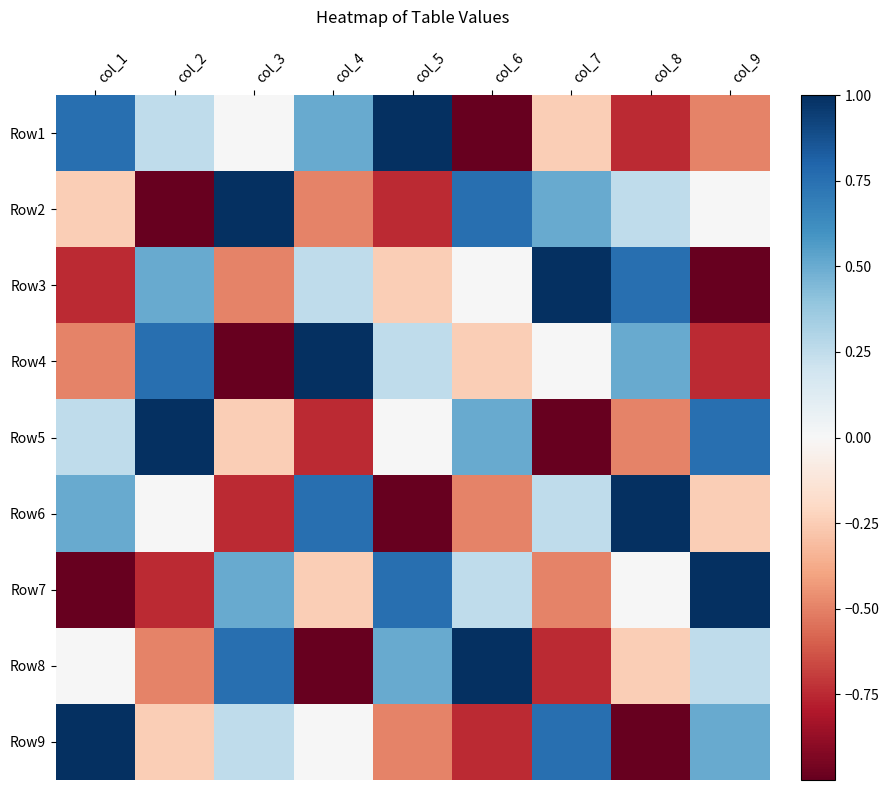

Reading right to left, list all the values displayed in this chart.

Row1: col_9=-0.5	col_8=-0.8	col_7=-0.2	col_6=-1.0	col_5=1.0	col_4=0.5	col_3=0.0	col_2=0.2	col_1=0.8
Row2: col_9=0.0	col_8=0.2	col_7=0.5	col_6=0.8	col_5=-0.8	col_4=-0.5	col_3=1.0	col_2=-1.0	col_1=-0.2
Row3: col_9=-1.0	col_8=0.8	col_7=1.0	col_6=0.0	col_5=-0.2	col_4=0.2	col_3=-0.5	col_2=0.5	col_1=-0.8
Row4: col_9=-0.8	col_8=0.5	col_7=0.0	col_6=-0.2	col_5=0.2	col_4=1.0	col_3=-1.0	col_2=0.8	col_1=-0.5
Row5: col_9=0.8	col_8=-0.5	col_7=-1.0	col_6=0.5	col_5=0.0	col_4=-0.8	col_3=-0.2	col_2=1.0	col_1=0.2
Row6: col_9=-0.2	col_8=1.0	col_7=0.2	col_6=-0.5	col_5=-1.0	col_4=0.8	col_3=-0.8	col_2=0.0	col_1=0.5
Row7: col_9=1.0	col_8=0.0	col_7=-0.5	col_6=0.2	col_5=0.8	col_4=-0.2	col_3=0.5	col_2=-0.8	col_1=-1.0
Row8: col_9=0.2	col_8=-0.2	col_7=-0.8	col_6=1.0	col_5=0.5	col_4=-1.0	col_3=0.8	col_2=-0.5	col_1=0.0
Row9: col_9=0.5	col_8=-1.0	col_7=0.8	col_6=-0.8	col_5=-0.5	col_4=0.0	col_3=0.2	col_2=-0.2	col_1=1.0